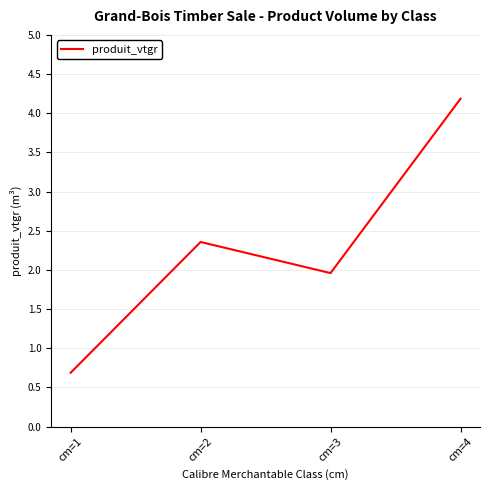

What is the difference between the second highest and second lowest values?

0.4